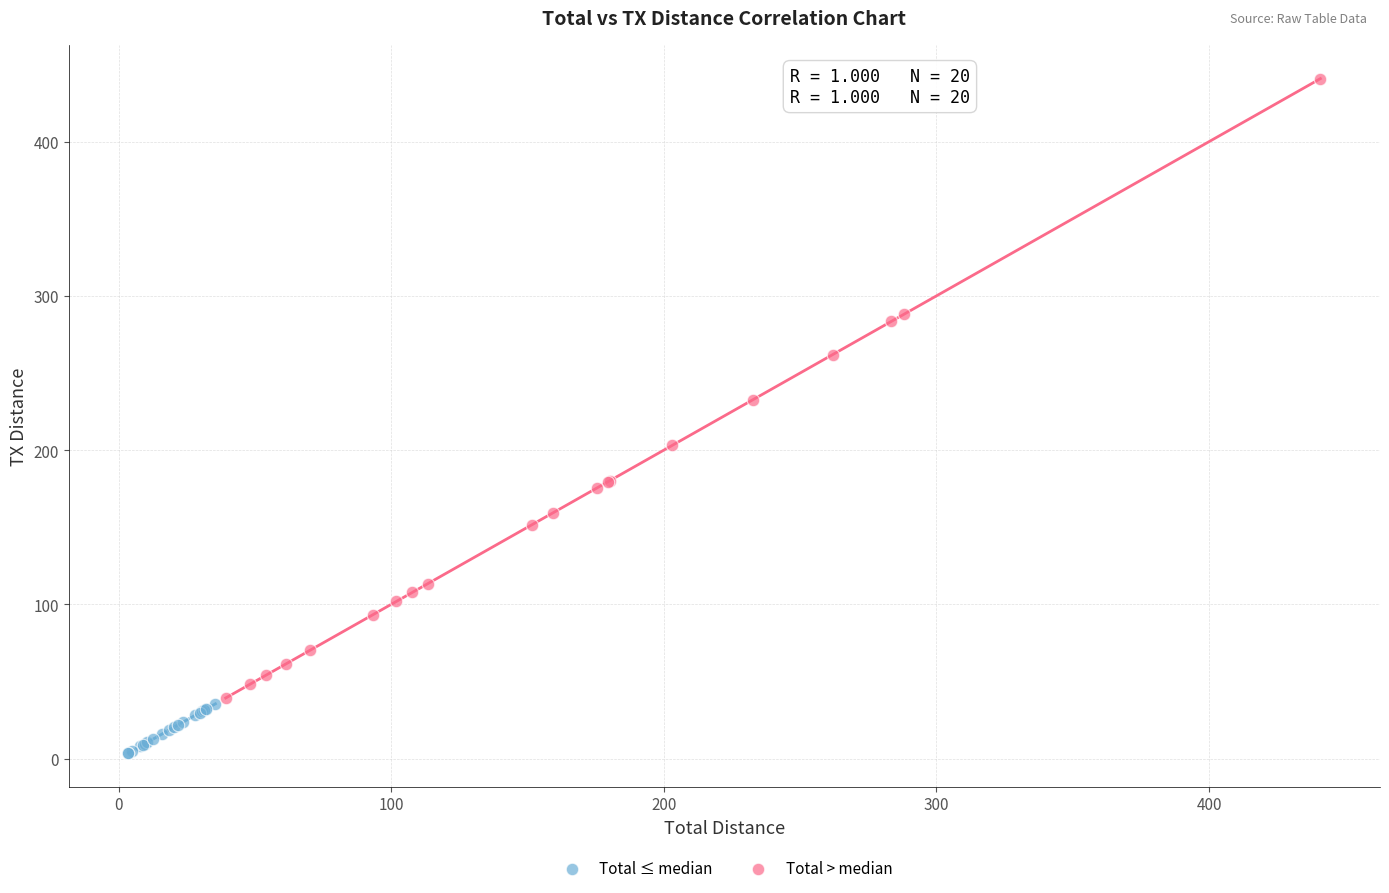

Which series reaches the minimum Y coordinate?

Total ≤ median